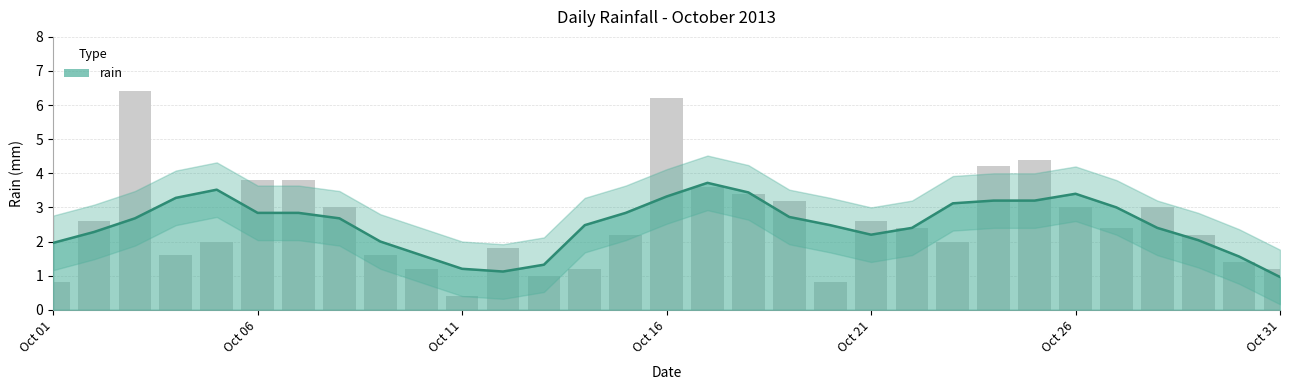

What is the ratio of the value at 2013-10-08 to the value at 2013-10-05?

1.5